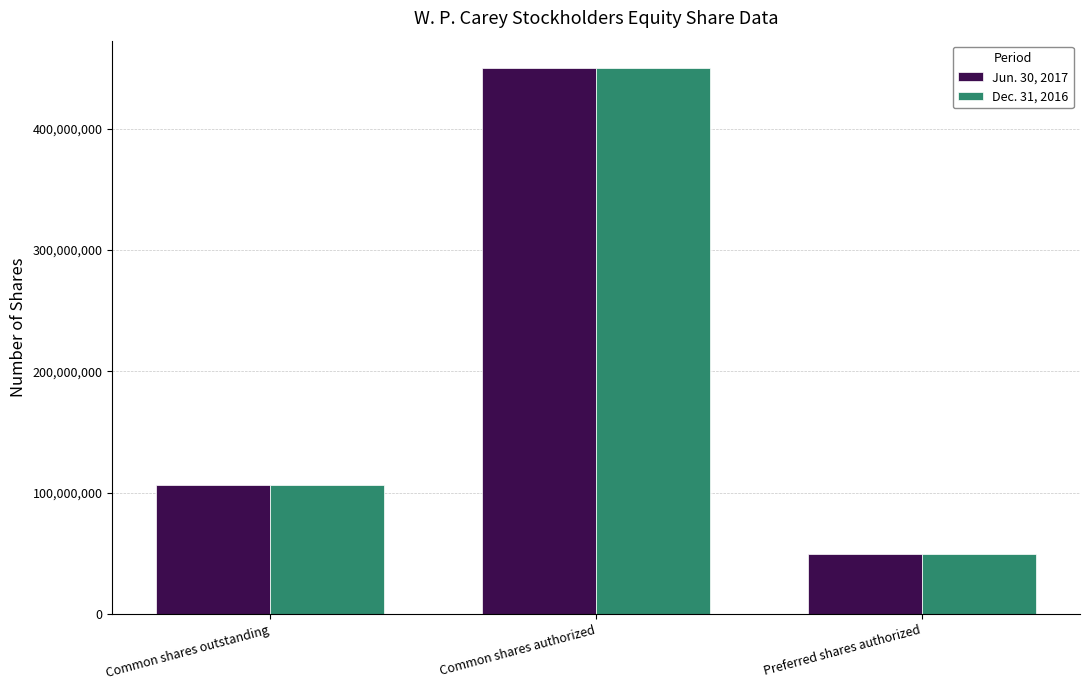

What is the sum of all Jun. 30, 2017 values?

606866623